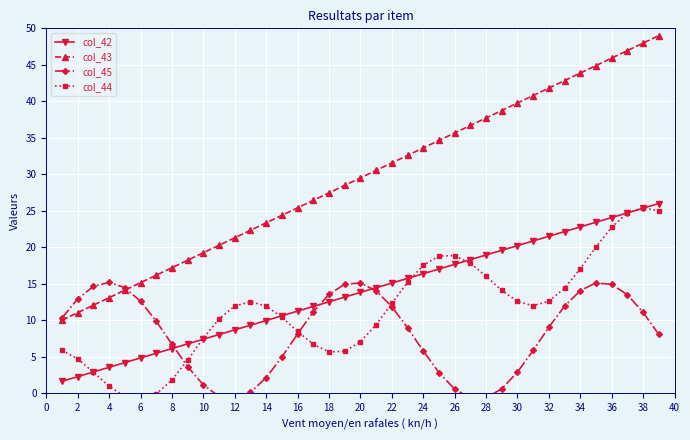

What is the lowest value of the col_43 series?

10.0